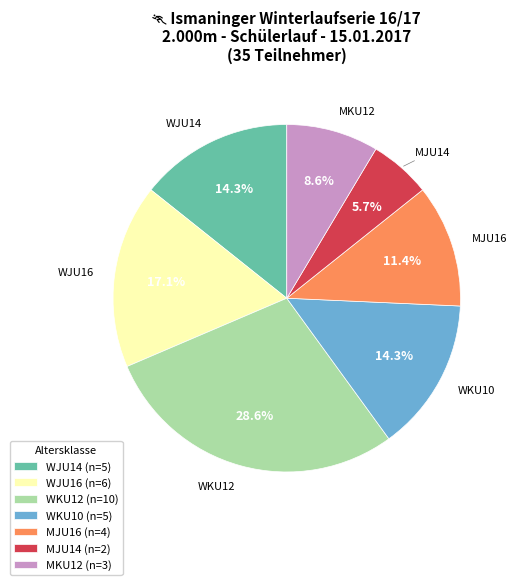

To the nearest percent, what is the difference between the largest and smallest slice percentages?

23%